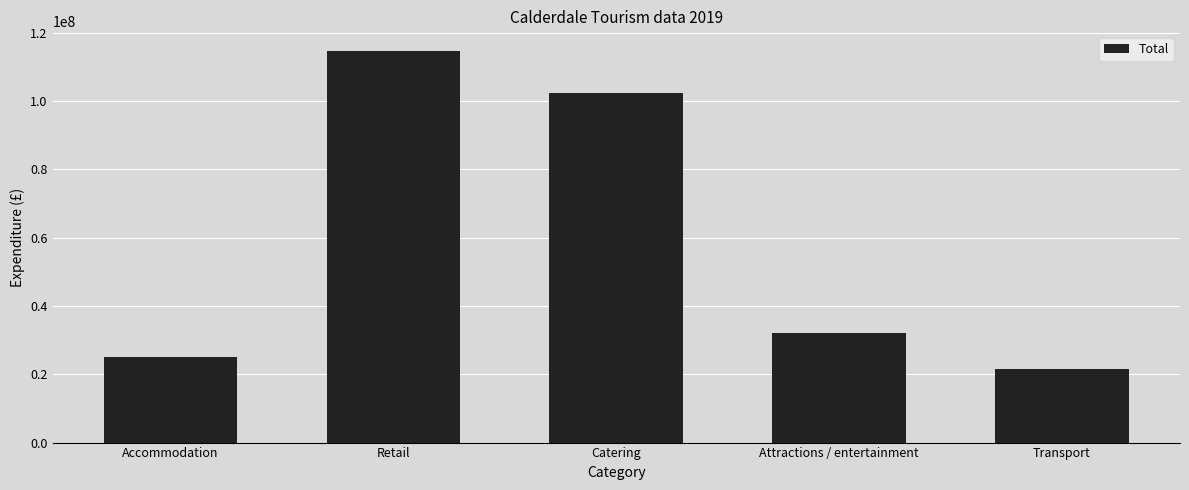

What is the change in value from Catering to Attractions / entertainment?

-70169000